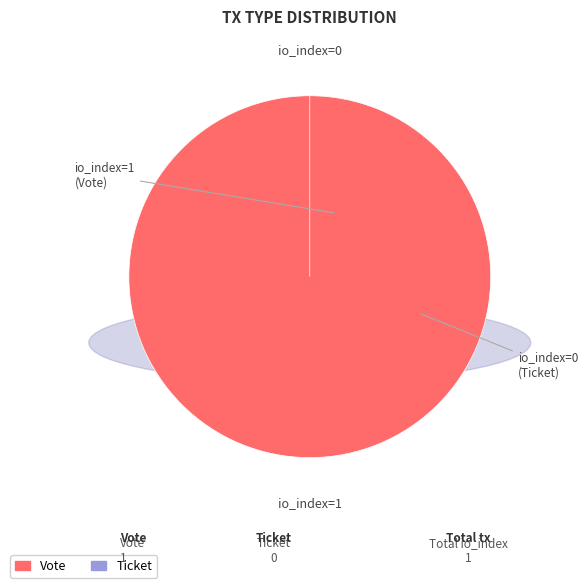

What is the total percentage of Ticket (io_index=0) and Vote (io_index=1)?

100.0%